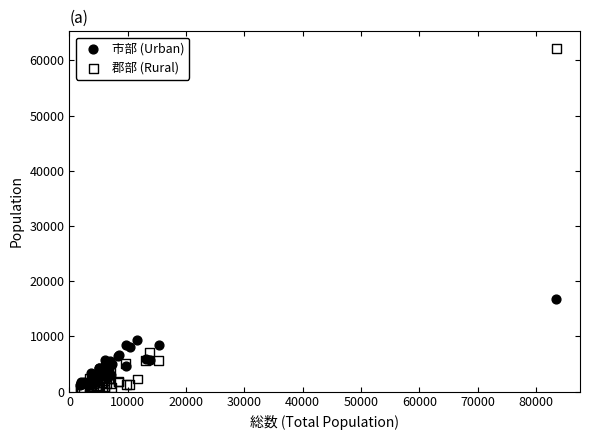

Across all series, what Y value is closest to 31238?

16704